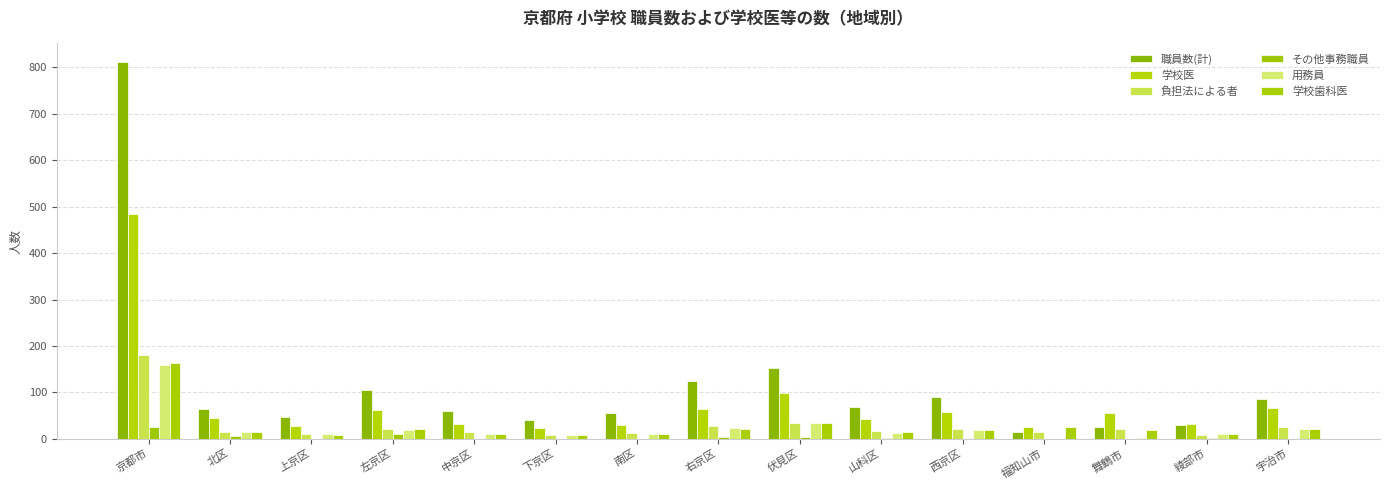

How many groups of bars are there?

15